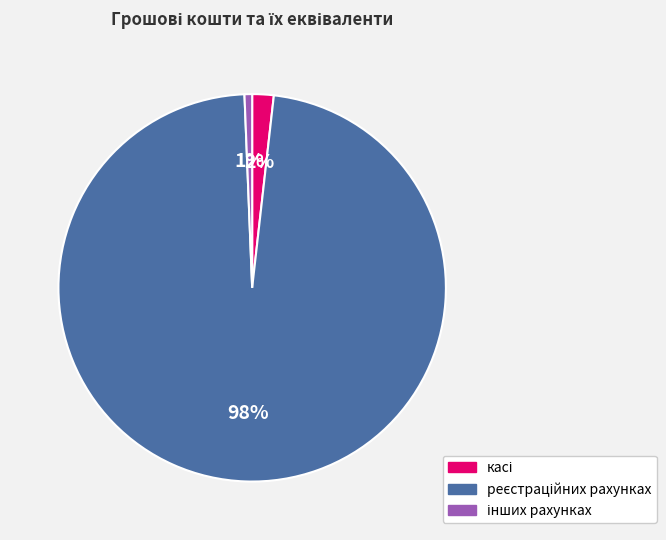

How many segments does this pie chart have?

3